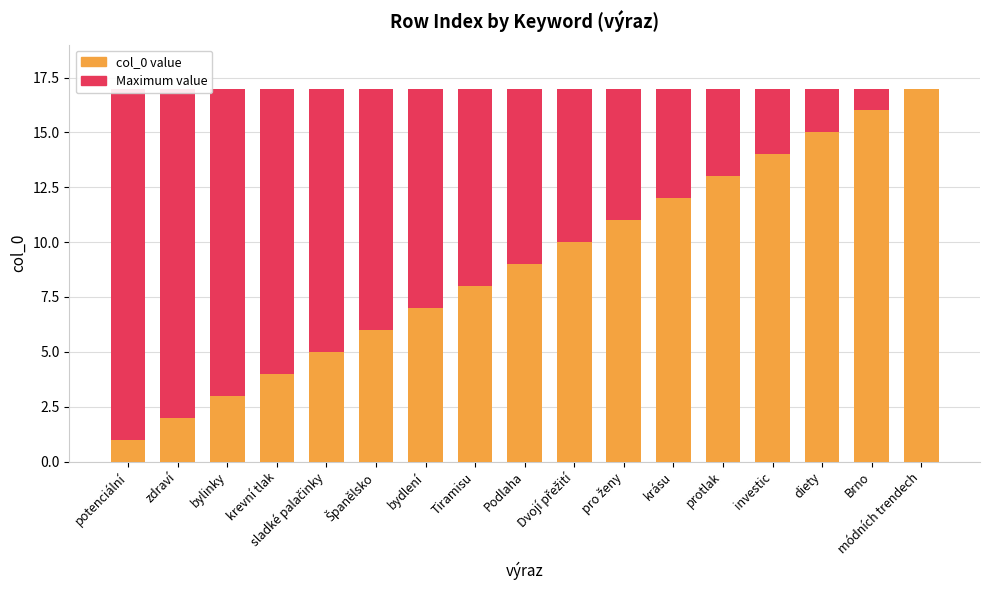

The value of col_0 value at bydlení is 11. True or false?

False